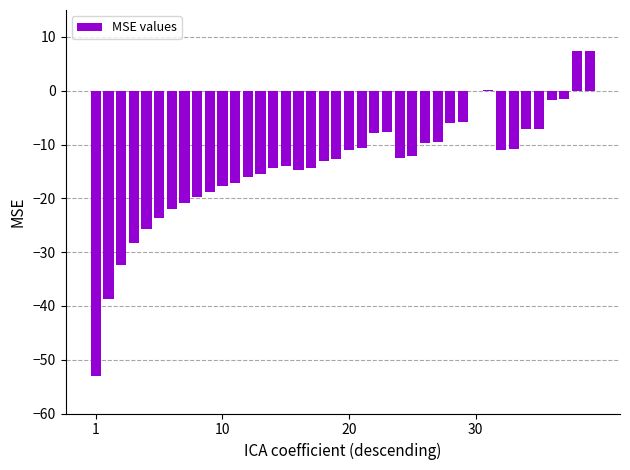

How many distinct data groups are displayed?

1